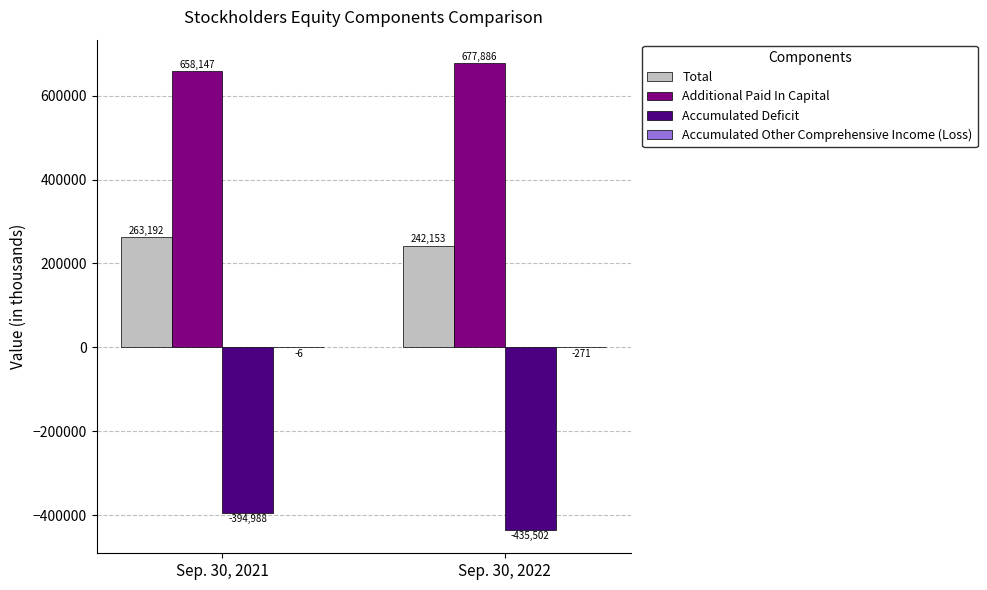

Are the bars horizontal?

No